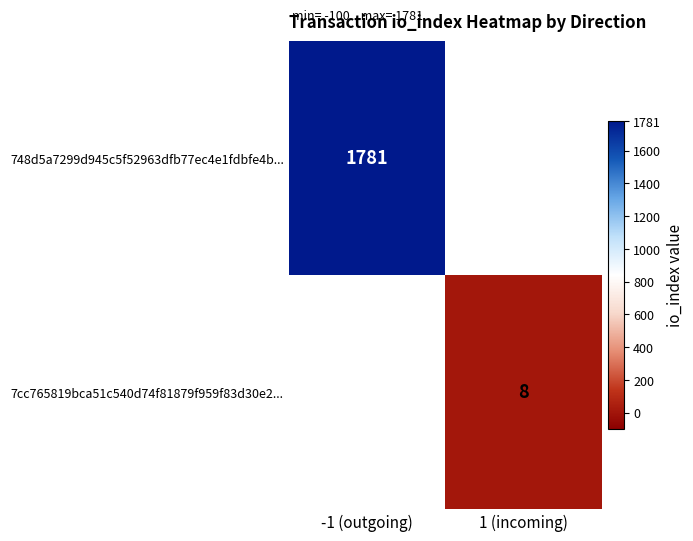

The 748d5a7299d945c5f52963dfb77ec4e1fdbfe4b... series shows 1781 at -1 (outgoing). True or false?

True